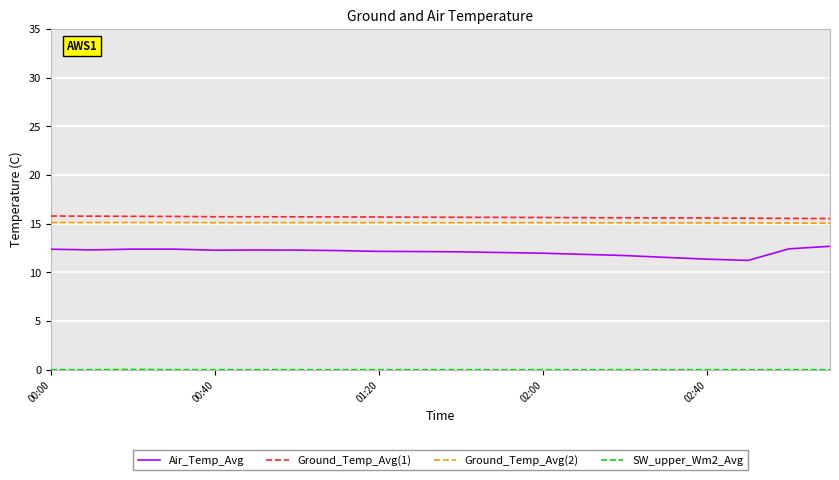

What is the maximum value shown in the chart?

15.8